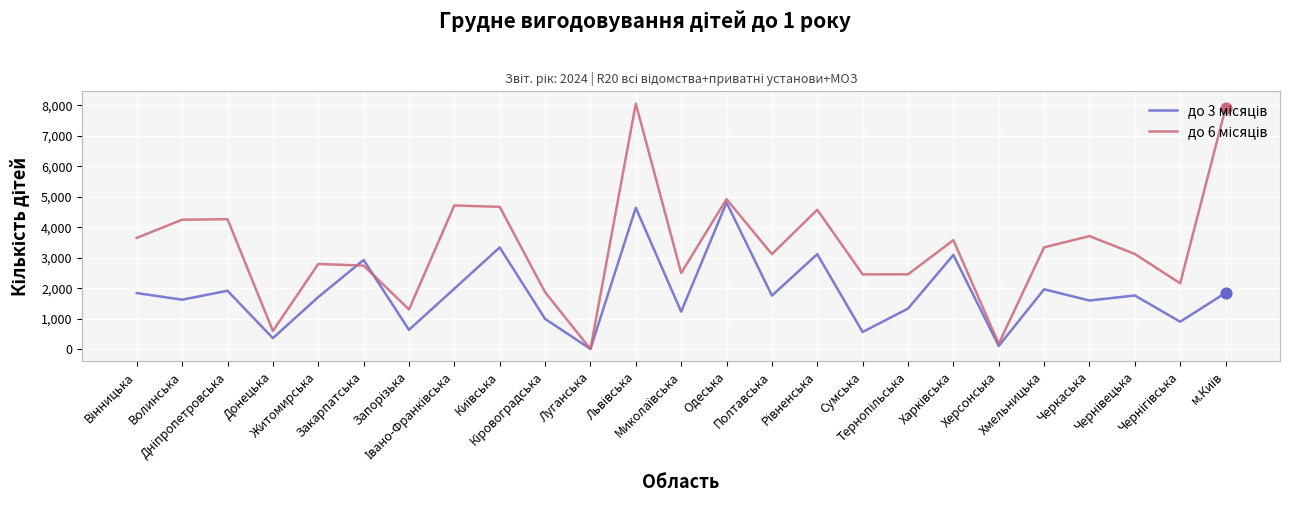

What is the maximum value shown in the chart?

8049